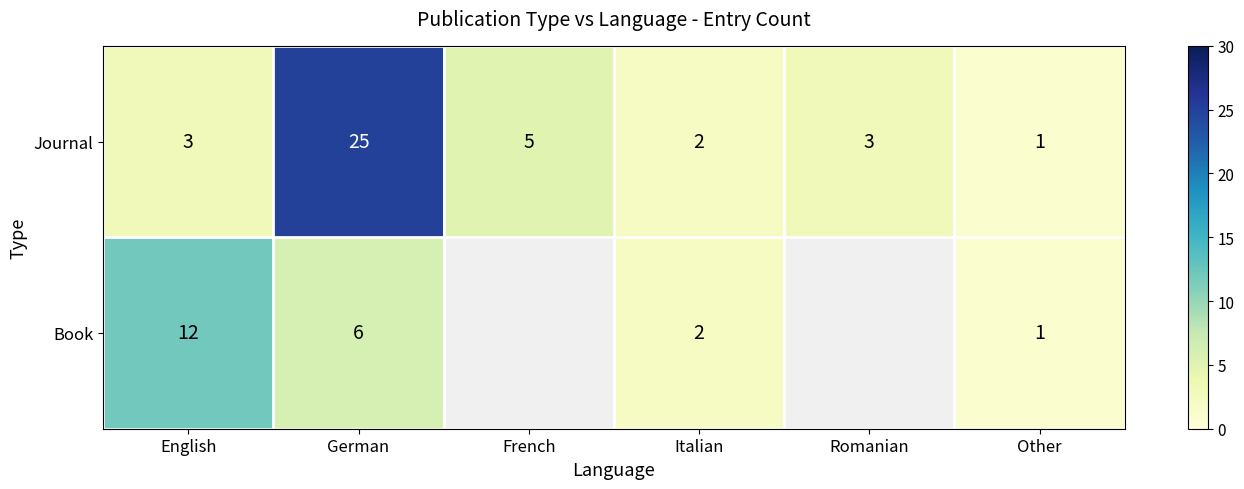

At which label is Journal closest to 13?

French